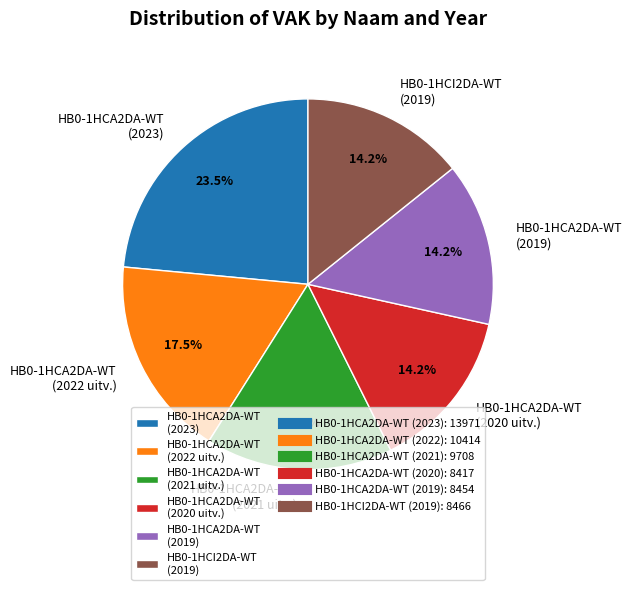

Which slice is the largest?

HB0-1HCA2DA-WT (2023)